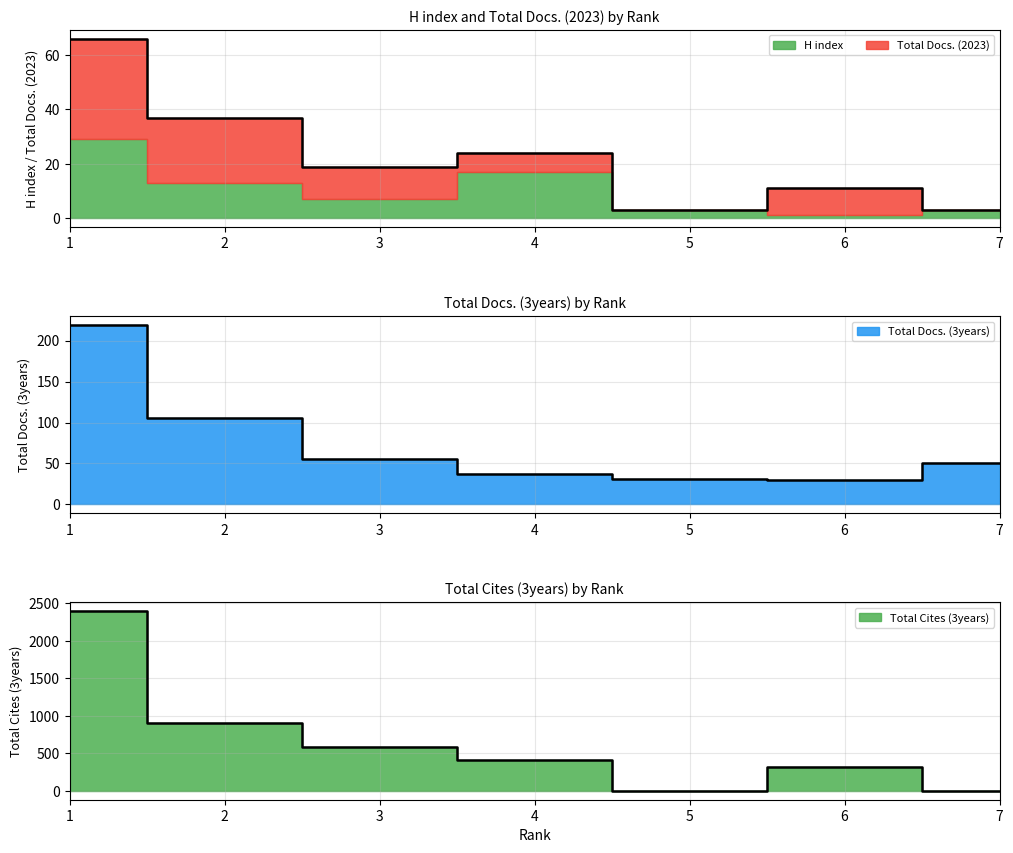

Is the value of Total Docs. (3years) at 5 greater than the value of Total Cites (3years) at 5?

Yes